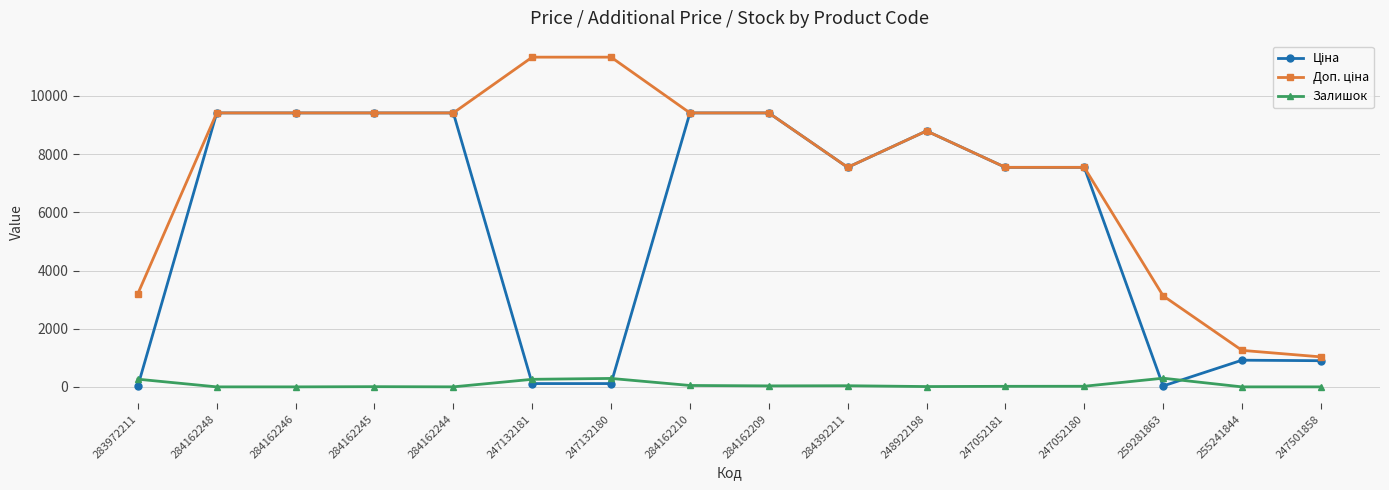

What is the total value across all series at 247501858?

1930.3